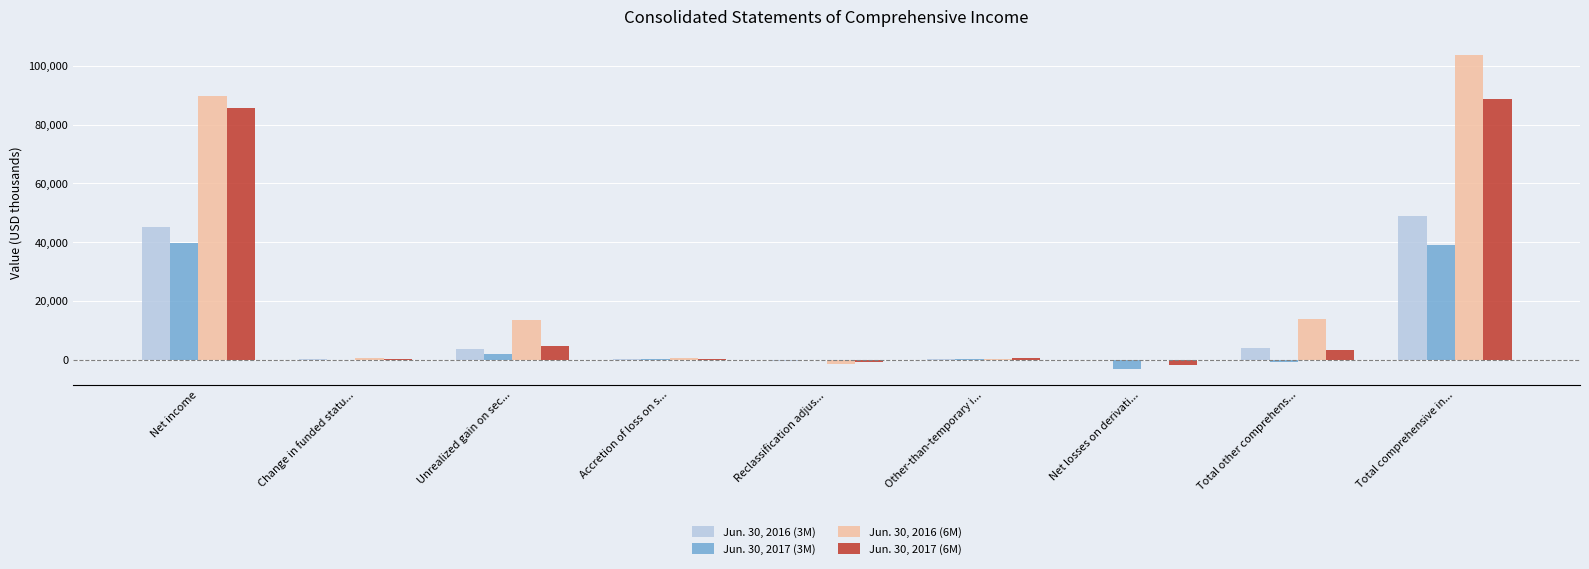

At which category is the sum across all series the highest?

Total comprehensive in...